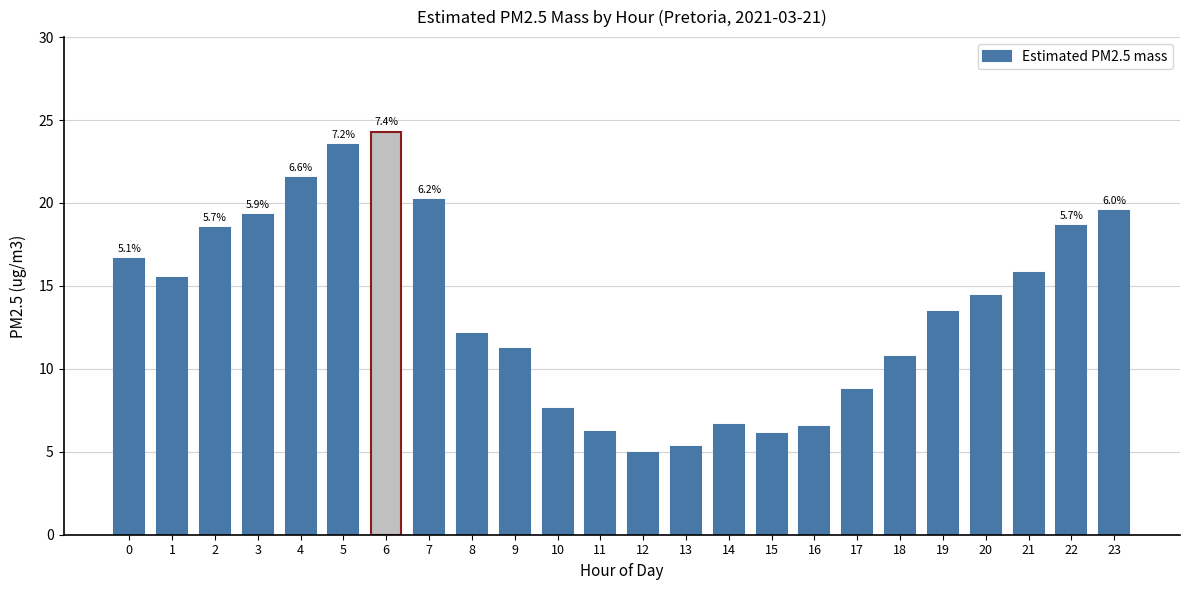

Count the number of data series in this chart.

1